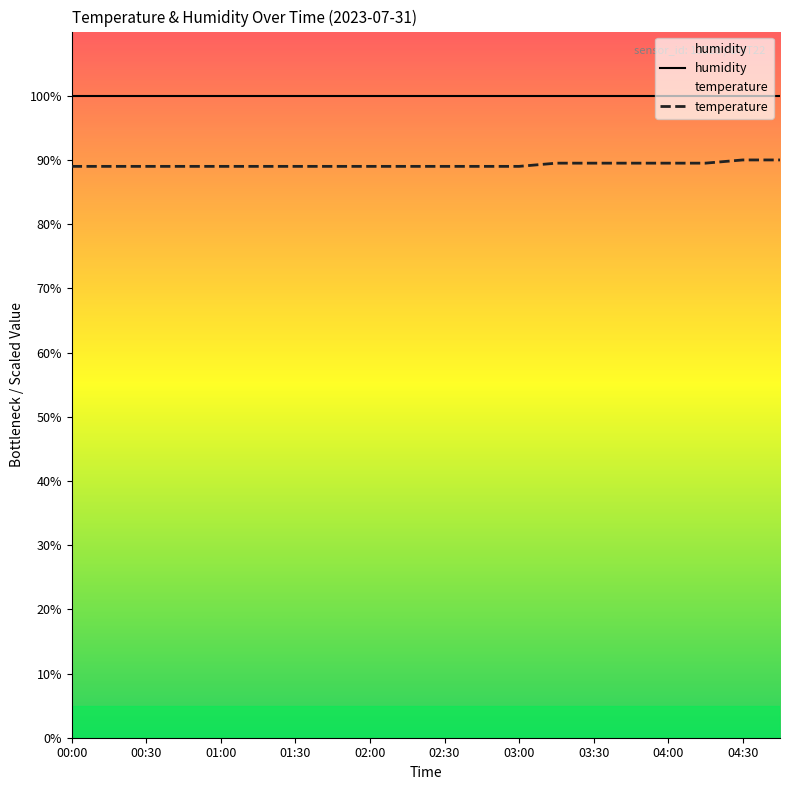

List the series in order of their overall mean, lowest first.

temperature, humidity